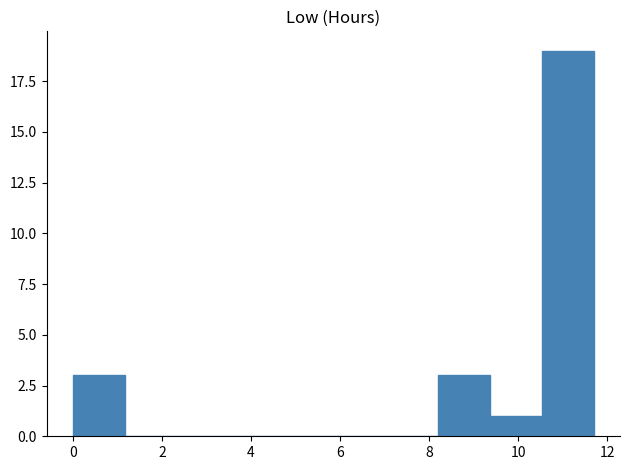

Which range on the x-axis has the tallest bar?

10.6 to 11.8